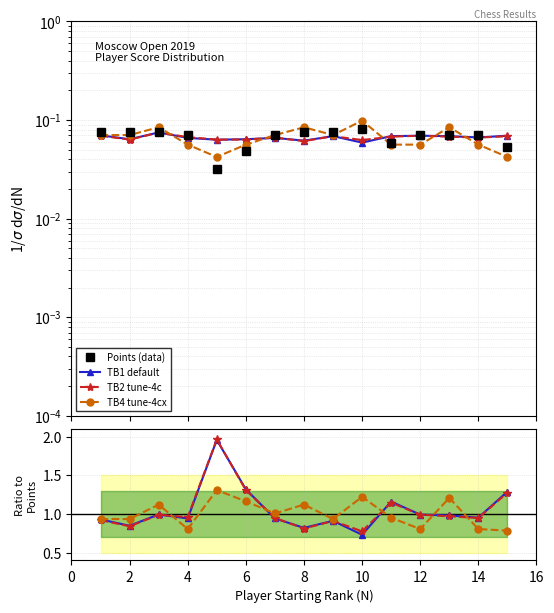

Which series has the largest total across all categories?

TB1 default